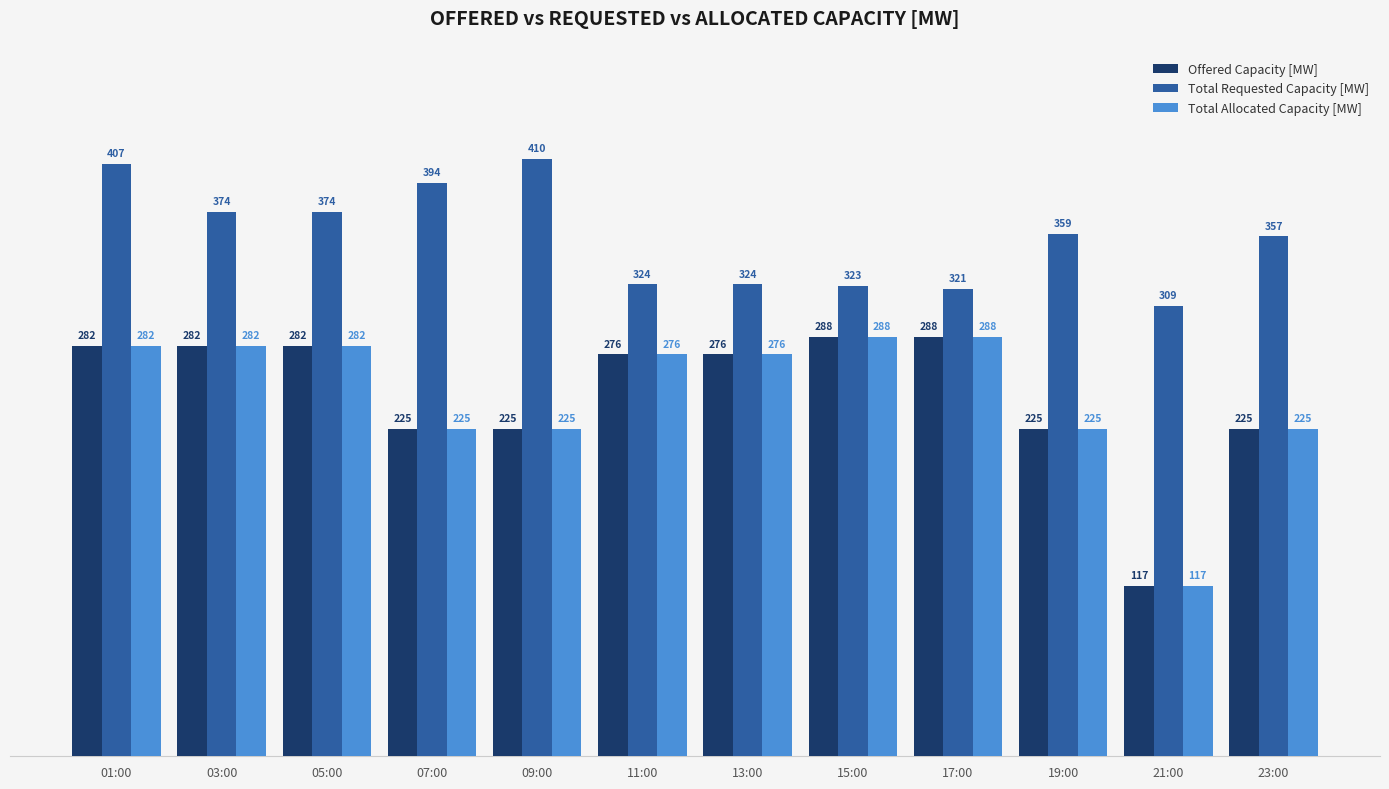

True or false: Total Requested Capacity [MW] has a value of 255 at 09:00.

False